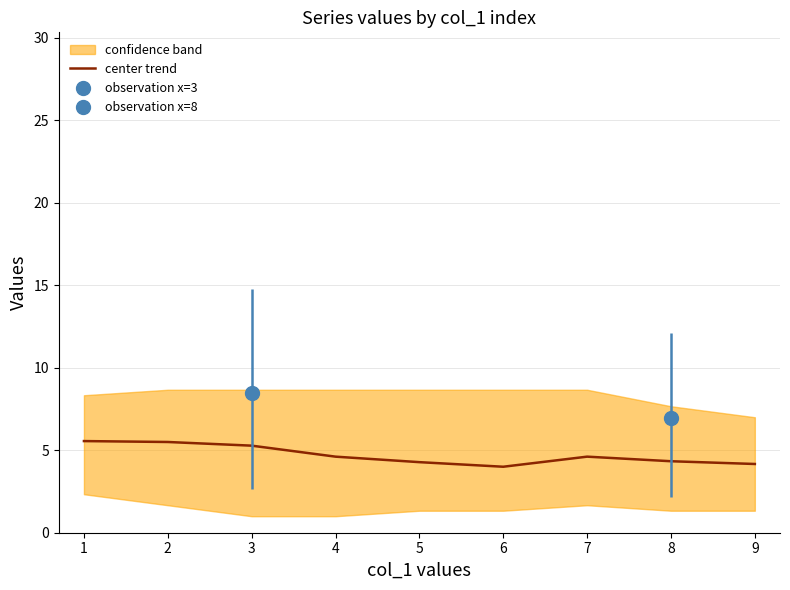

What is the difference between the maximum and minimum values?

1.6